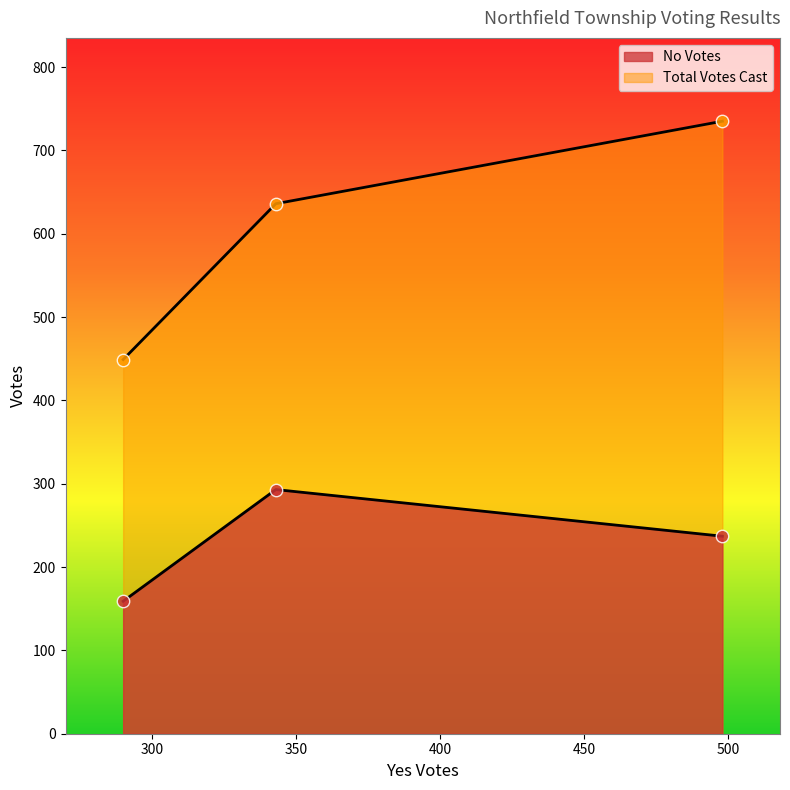

What are all the series names shown in the legend?

No Votes, Total Votes Cast